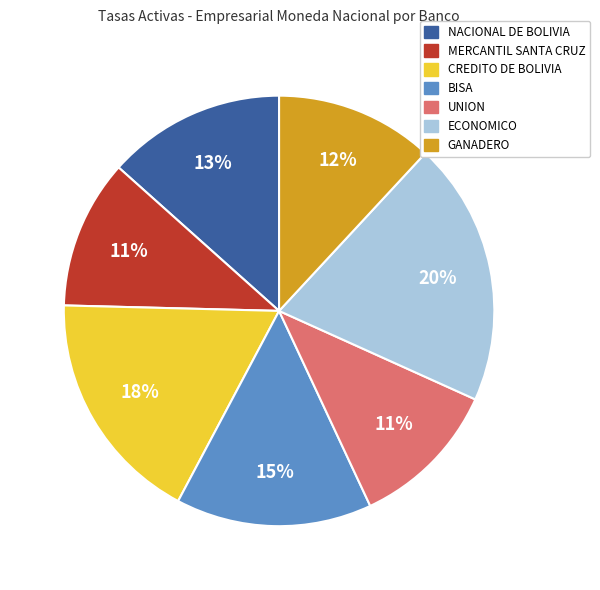

To the nearest percent, what is the difference between the largest and smallest slice percentages?

9%